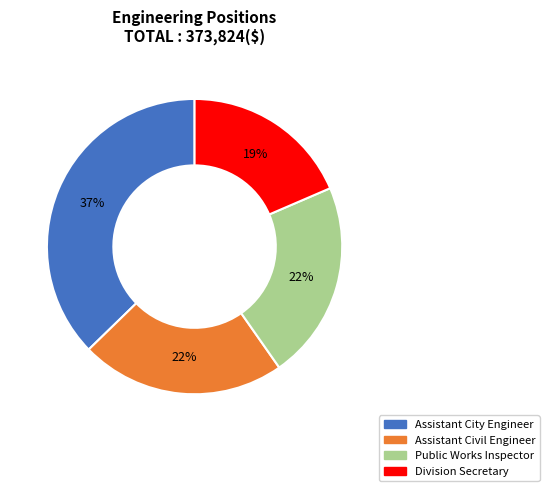

Which has a higher value, Assistant City Engineer or Assistant Civil Engineer?

Assistant City Engineer